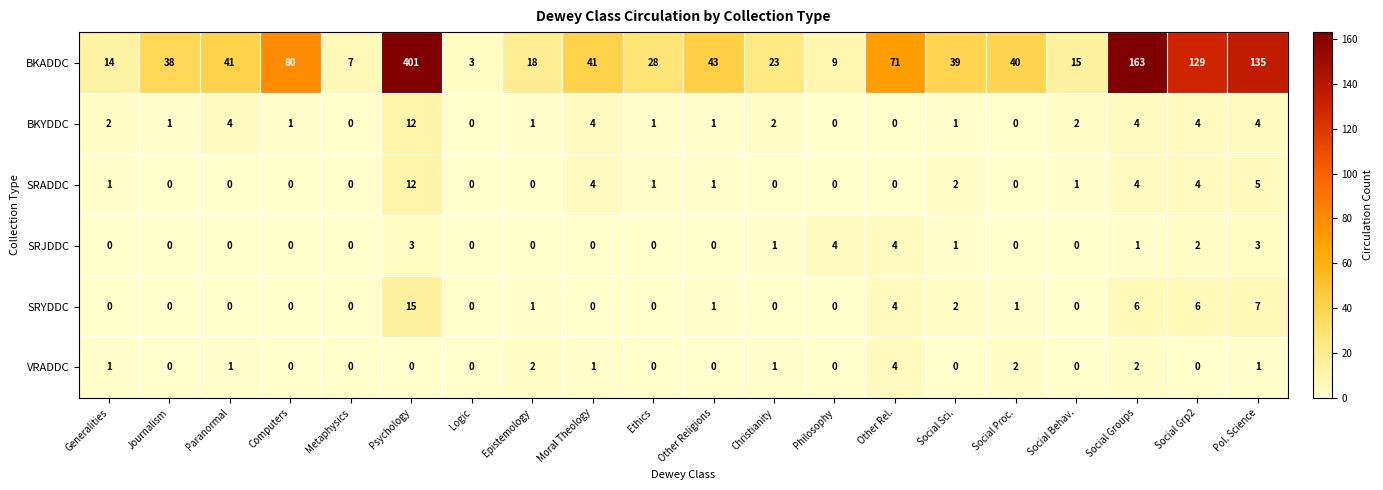

At how many categories does at least one series exceed 119?

4